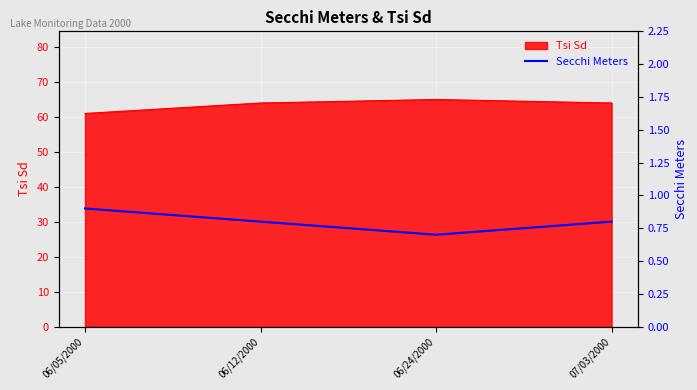

The chart shows a value of 1.5 at 06/05/2000. True or false?

False